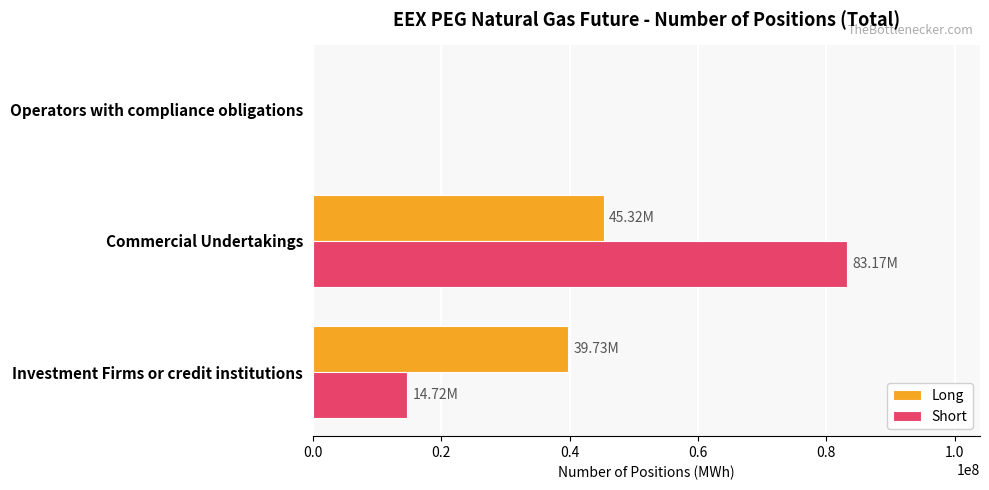

At which label is Long closest to 22658460?

Investment Firms or credit institutions